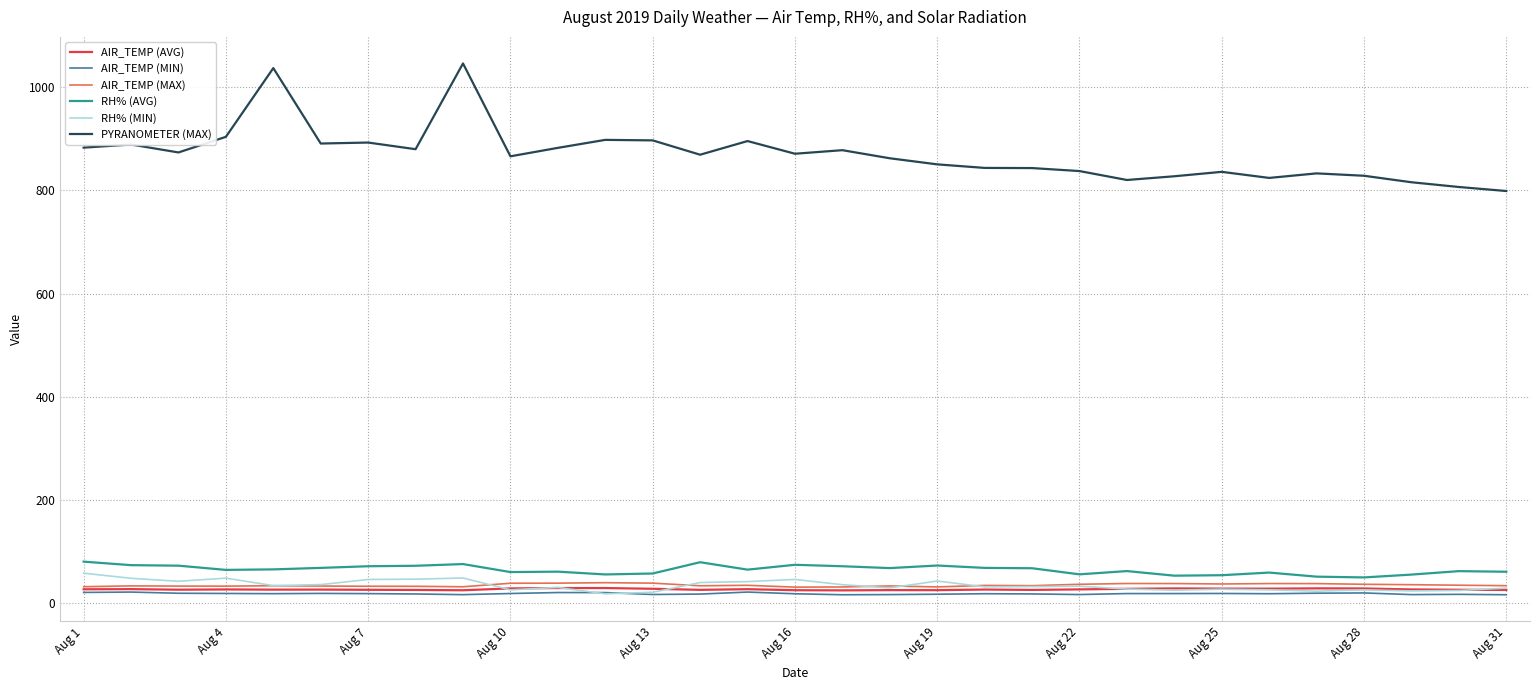

Which series has the largest range (max minus min)?

PYRANOMETER (MAX)